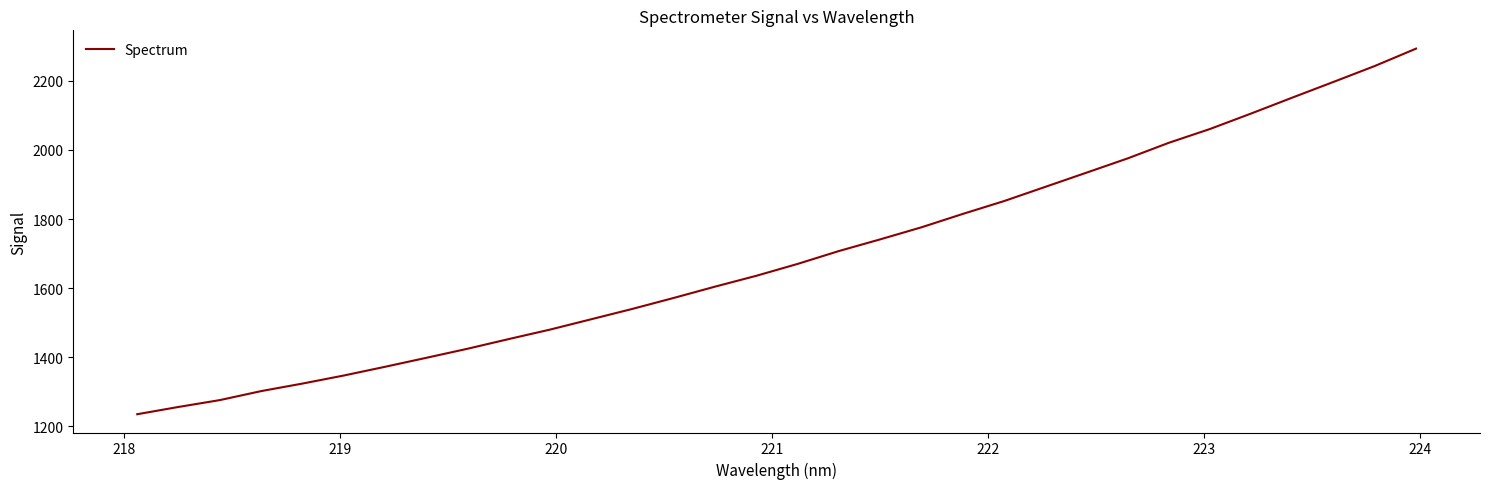

What is the minimum value shown in the chart?

1234.8